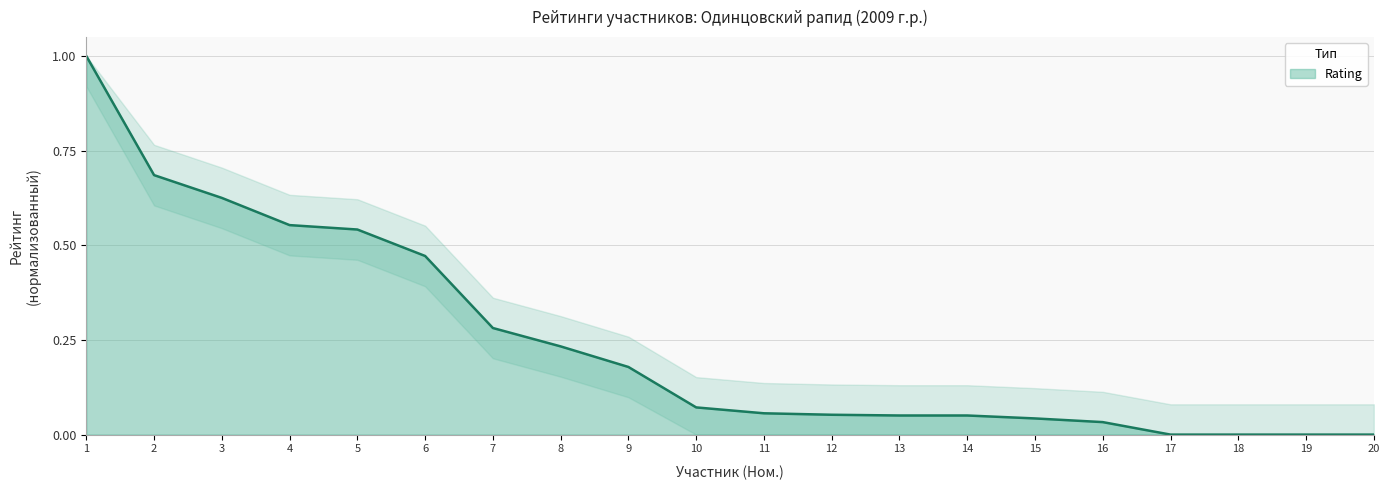

Between 4 and 8, which is larger?

4